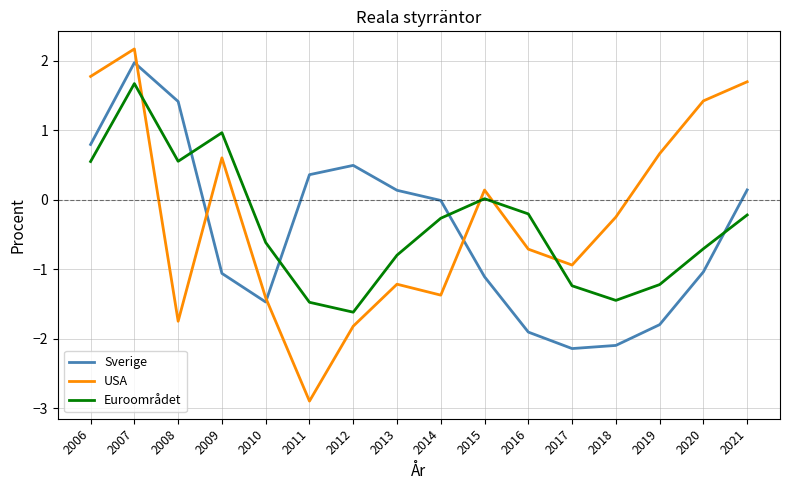

True or false: USA has more than 1 interior local peaks.

True